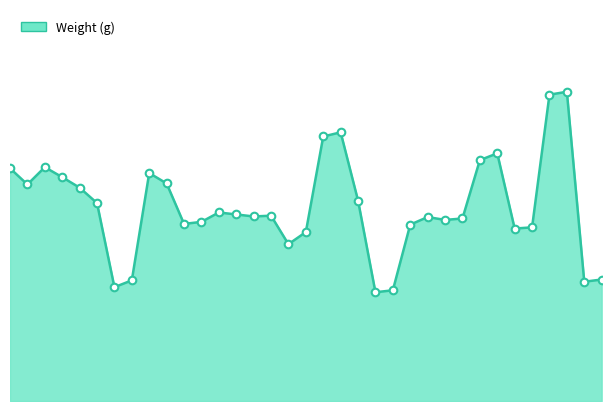

Does the chart have visible grid lines?

No